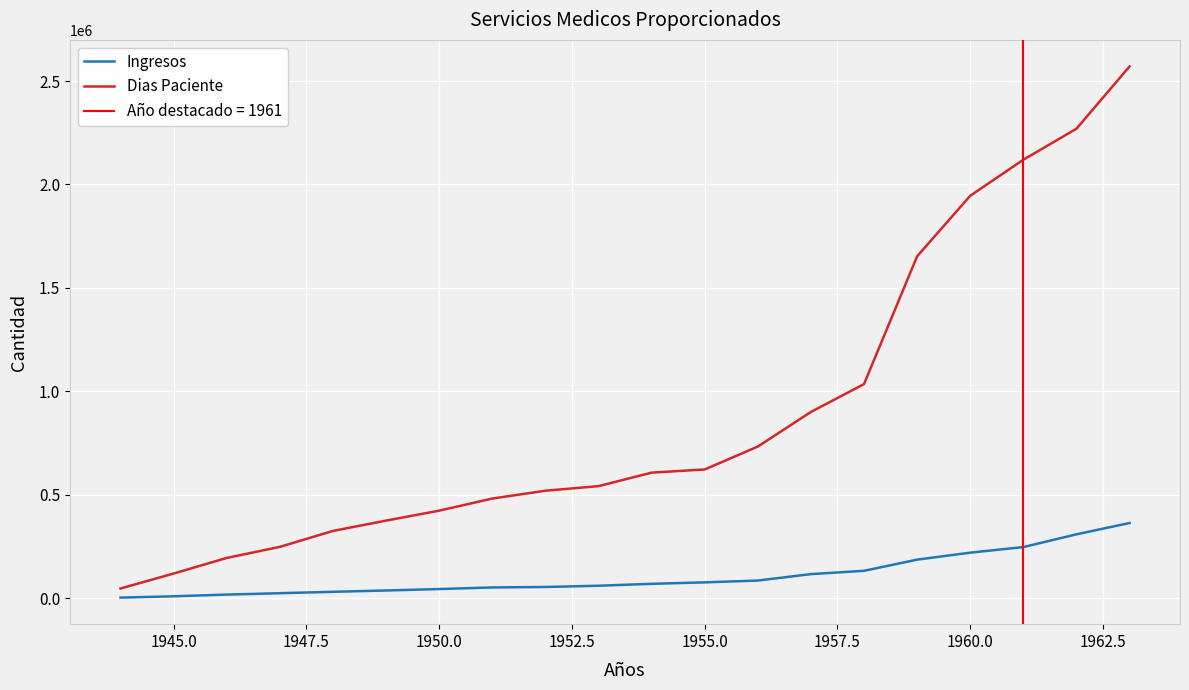

What is the highest value of the Dias Paciente series?

2570312